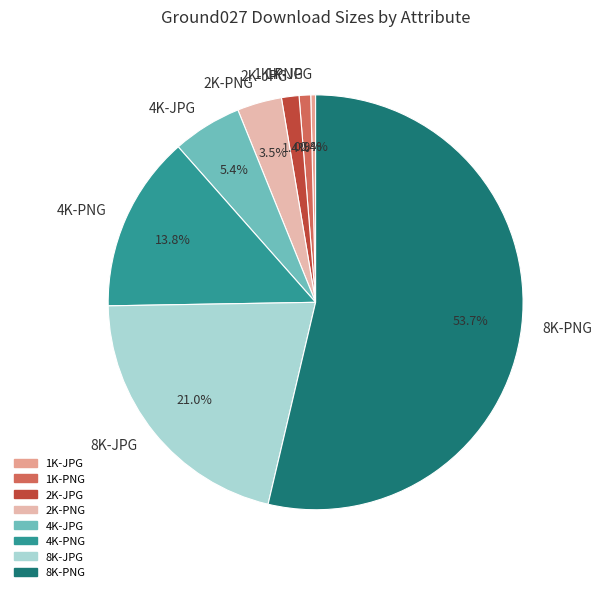

Between 4K-PNG and 1K-JPG, which is larger?

4K-PNG